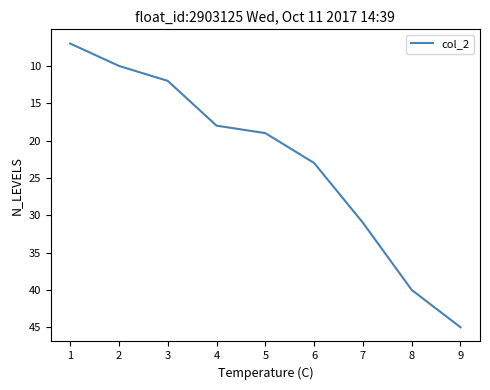

What is the average value?

23